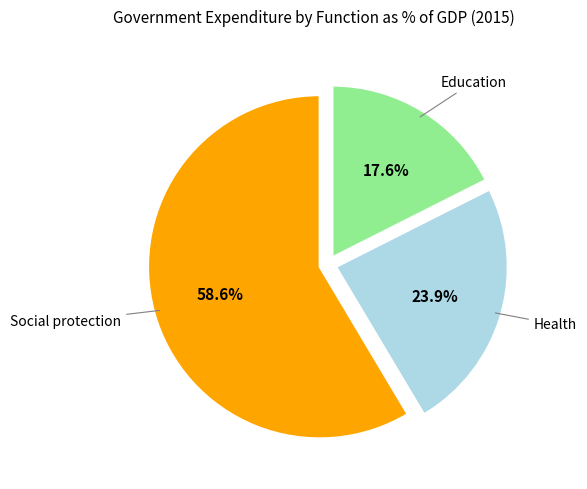

Is there any slice that represents more than half of the pie?

Yes